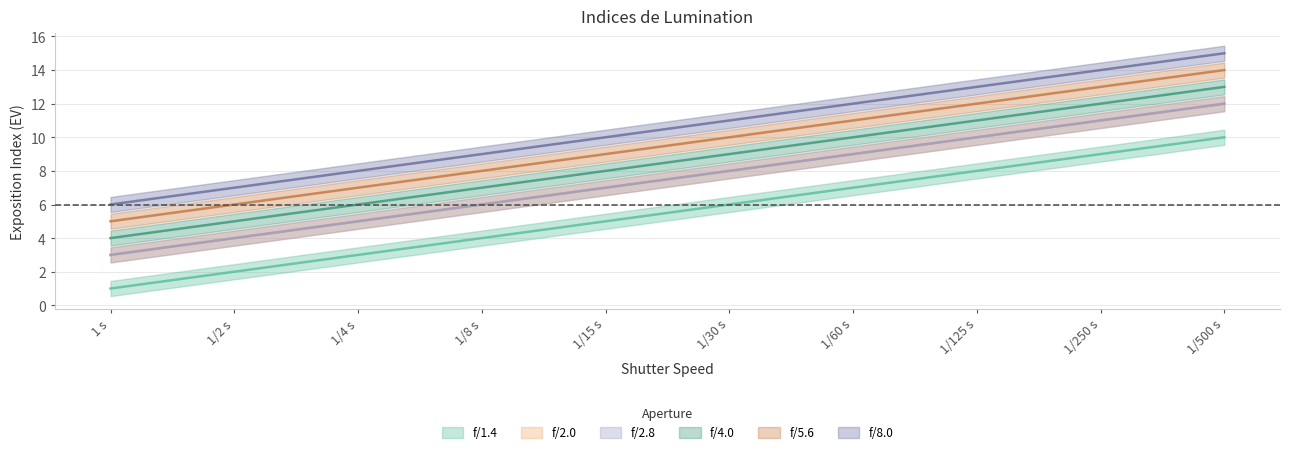

What is the difference between the second highest and second lowest values in the f/1.4 series?

7